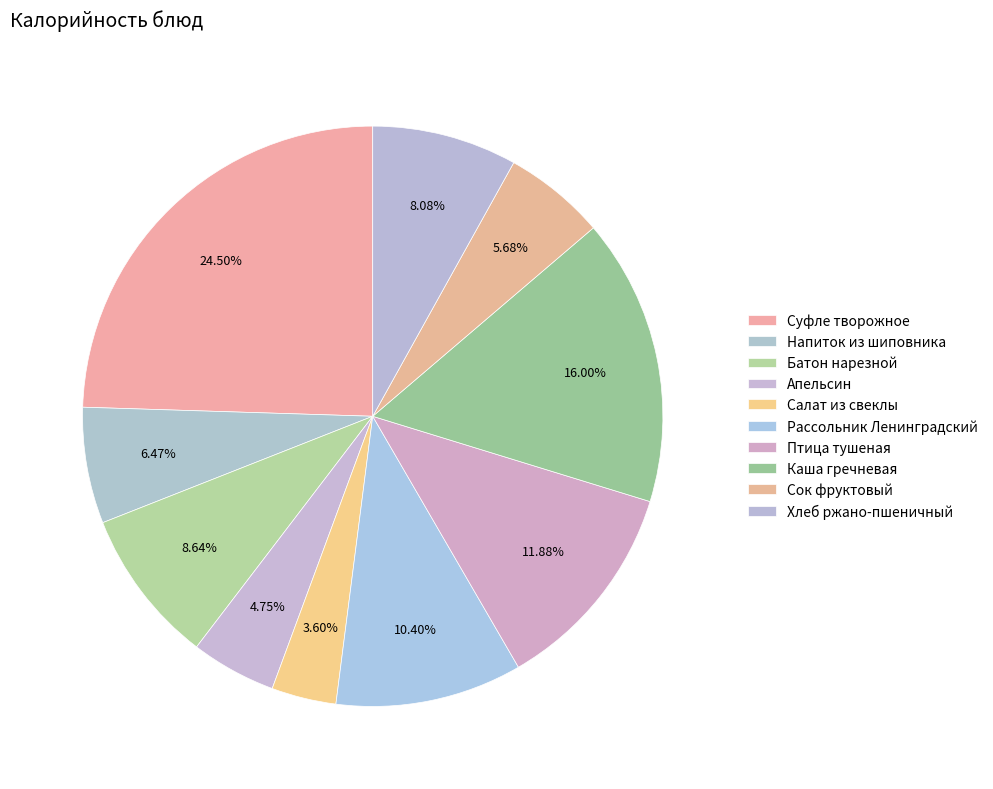

Does Хлеб ржано-пшеничный account for over 50% of the chart?

No